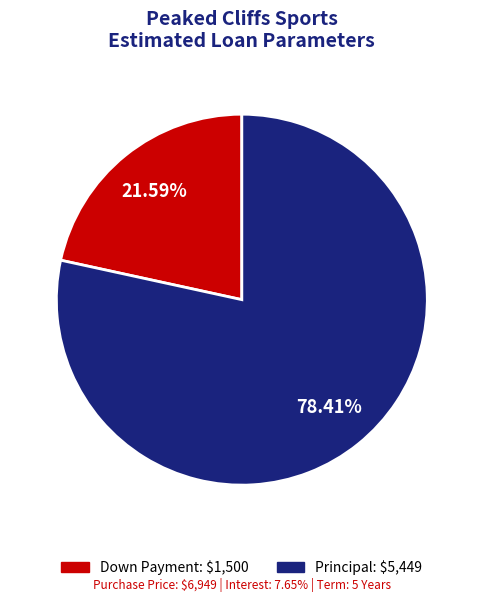

What portion of the pie excludes Down Payment?

78.4%